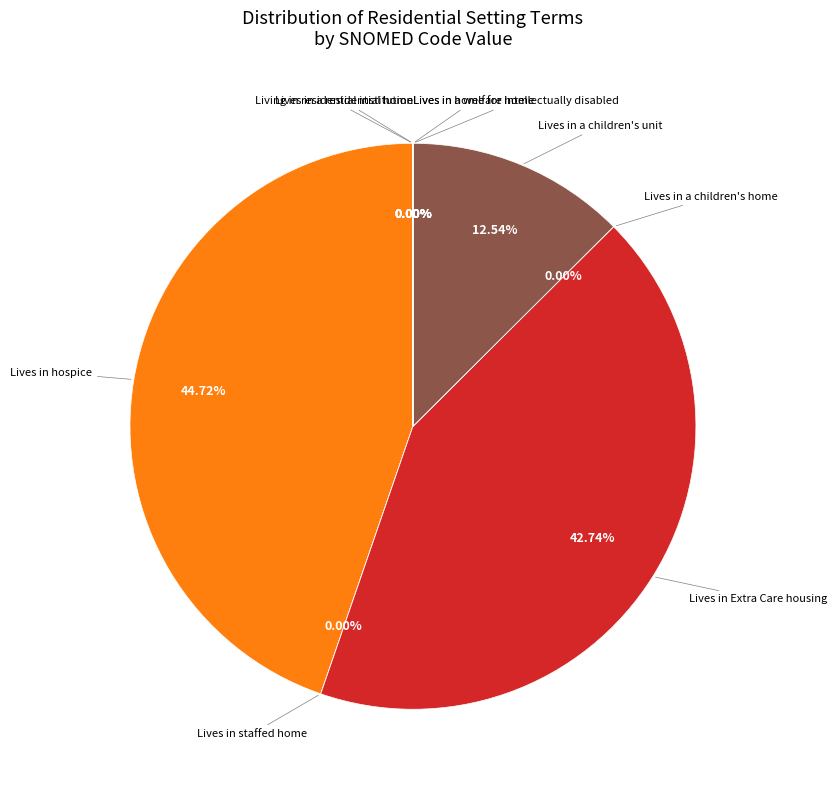

Is there a majority slice in this chart?

No